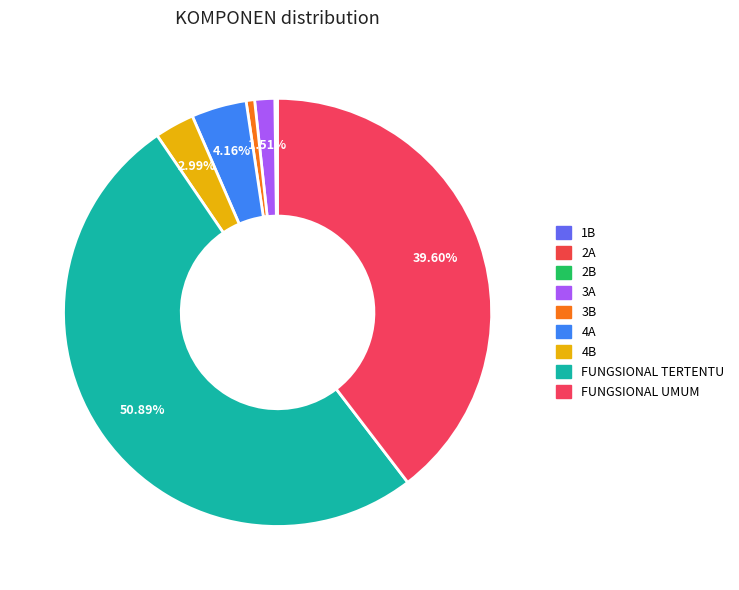

To the nearest percent, what percentage of the pie is 3A?

2%